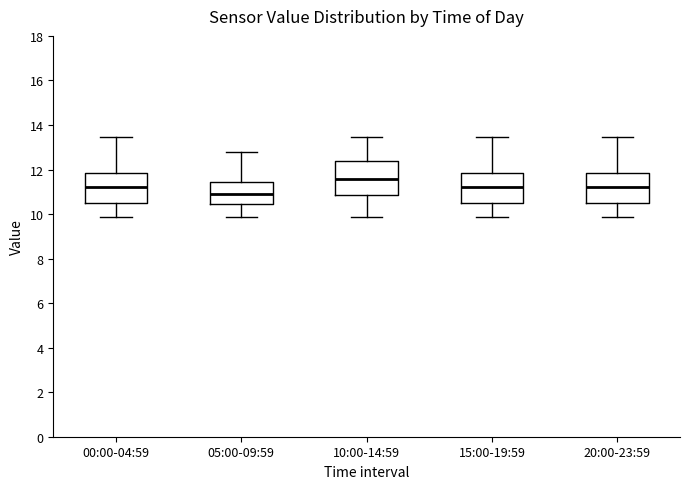

Reading left to right, read every box against the y-axis: the position of its median line, the range the box covers, and the ends of its whiskers. The values are not printed on the chart, so give them approximately, as read against the axis.

00:00-04:59: median 11.2, box 10.4 to 11.8, whiskers 9.8 to 13.4
05:00-09:59: median 11.0, box 10.4 to 11.4, whiskers 9.8 to 12.8
10:00-14:59: median 11.6, box 10.8 to 12.4, whiskers 9.8 to 13.4
15:00-19:59: median 11.2, box 10.4 to 11.8, whiskers 9.8 to 13.4
20:00-23:59: median 11.2, box 10.4 to 11.8, whiskers 9.8 to 13.4